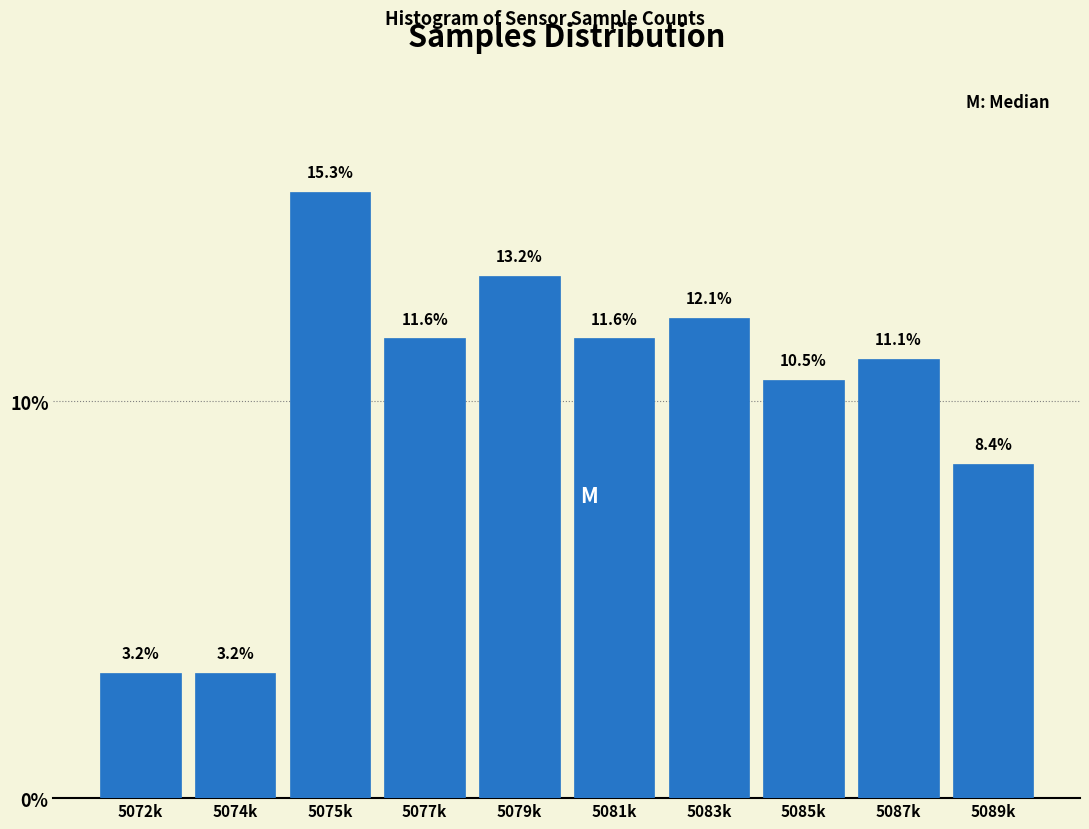

Reading left to right, transcribe all the data shown in this chart.

3.2	3.2	15.3	11.6	13.2	11.6	12.1	10.5	11.1	8.4